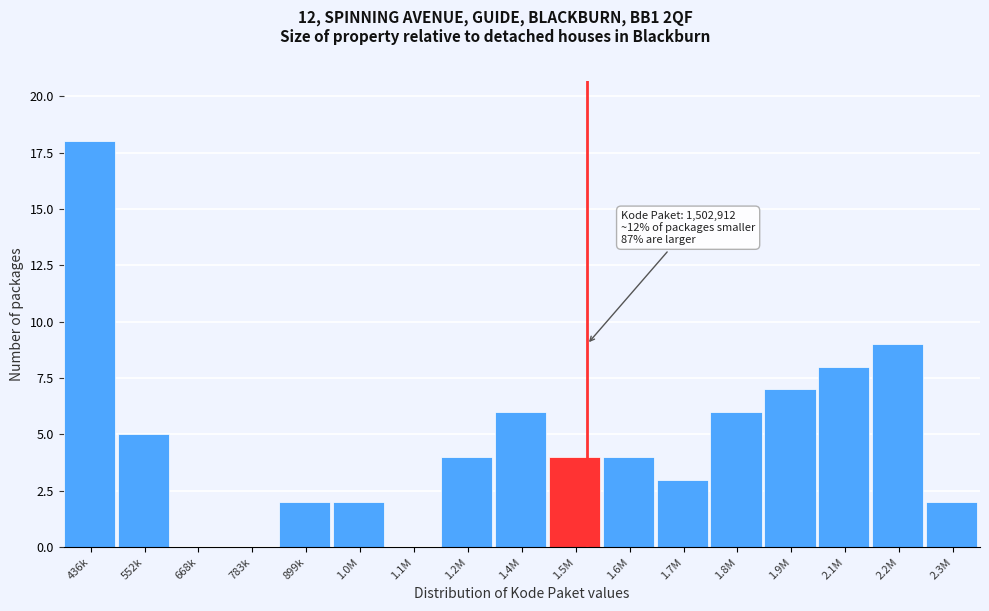

Reading left to right, list all the values displayed in this chart.

436k=18	552k=5	668k=0	783k=0	899k=2	1.0M=2	1.1M=0	1.2M=4	1.4M=6	1.5M=4	1.6M=4	1.7M=3	1.8M=6	1.9M=7	2.1M=8	2.2M=9	2.3M=2